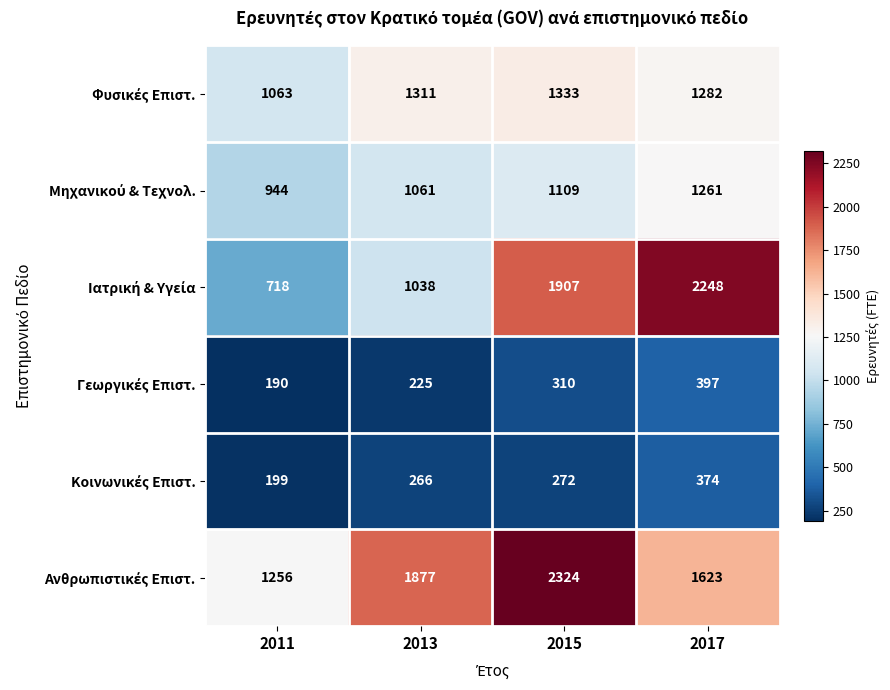

What is the difference between the highest and lowest values at 2015?

2052